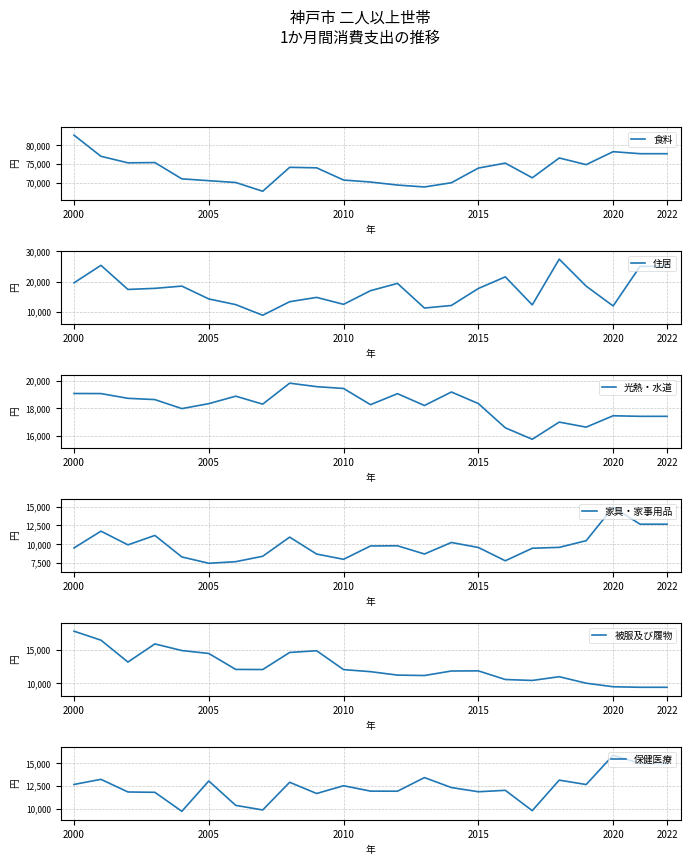

How many lines are shown in the chart?

6